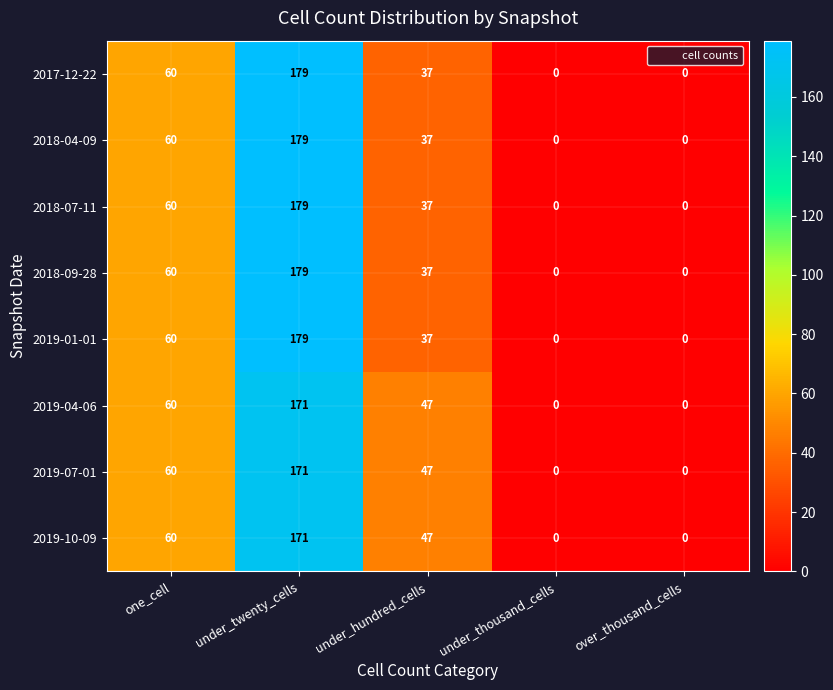

The 2018-09-28 series shows 179 at under_twenty_cells. True or false?

True